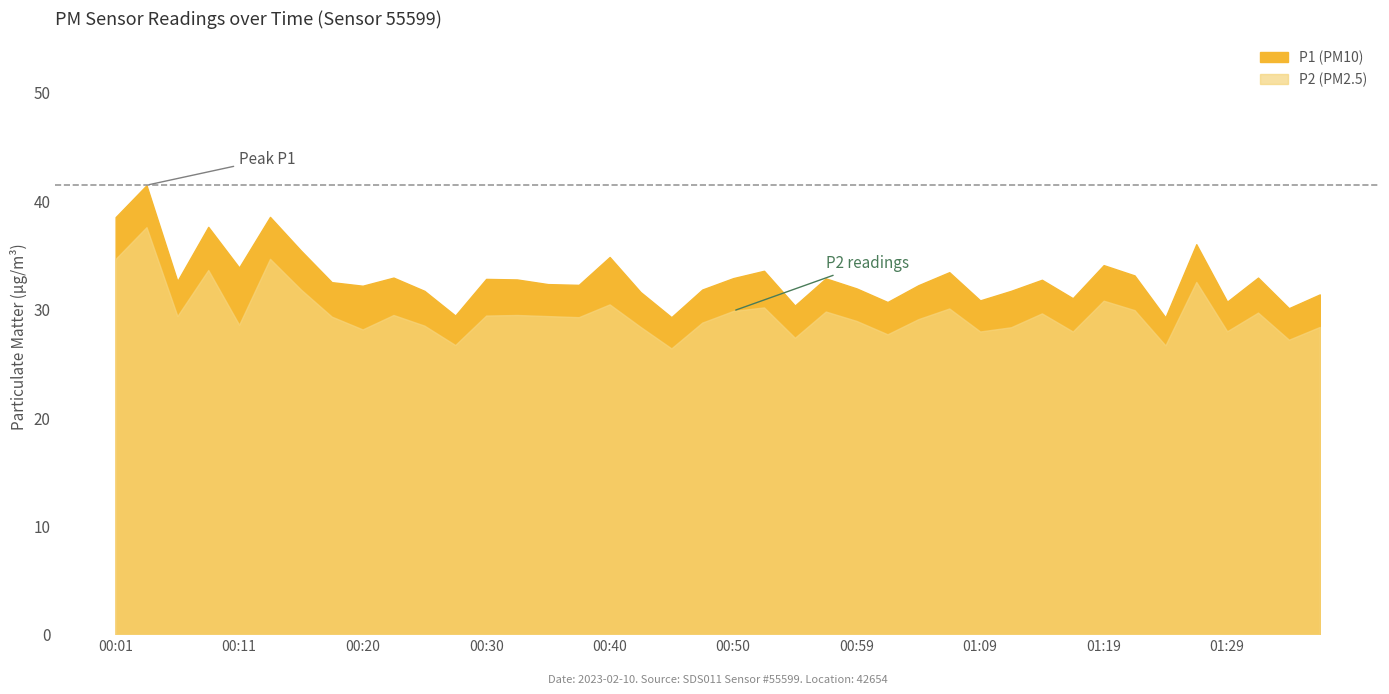

At which category is the sum across all series the highest?

00:03